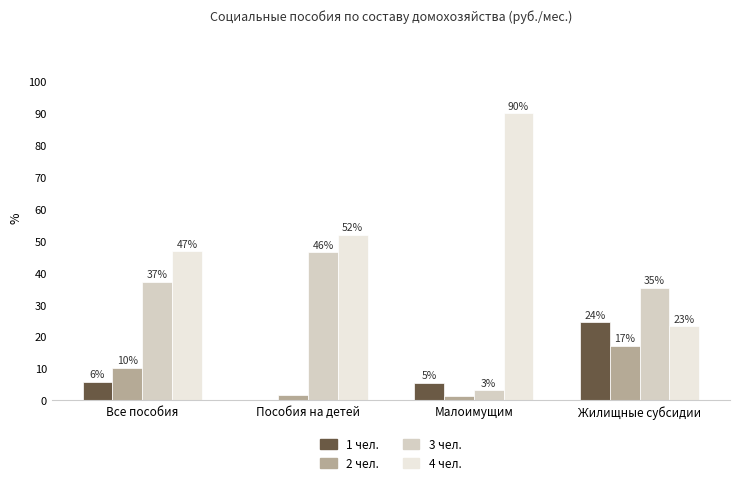

What are all the series names shown in the legend?

1 чел., 2 чел., 3 чел., 4 чел.